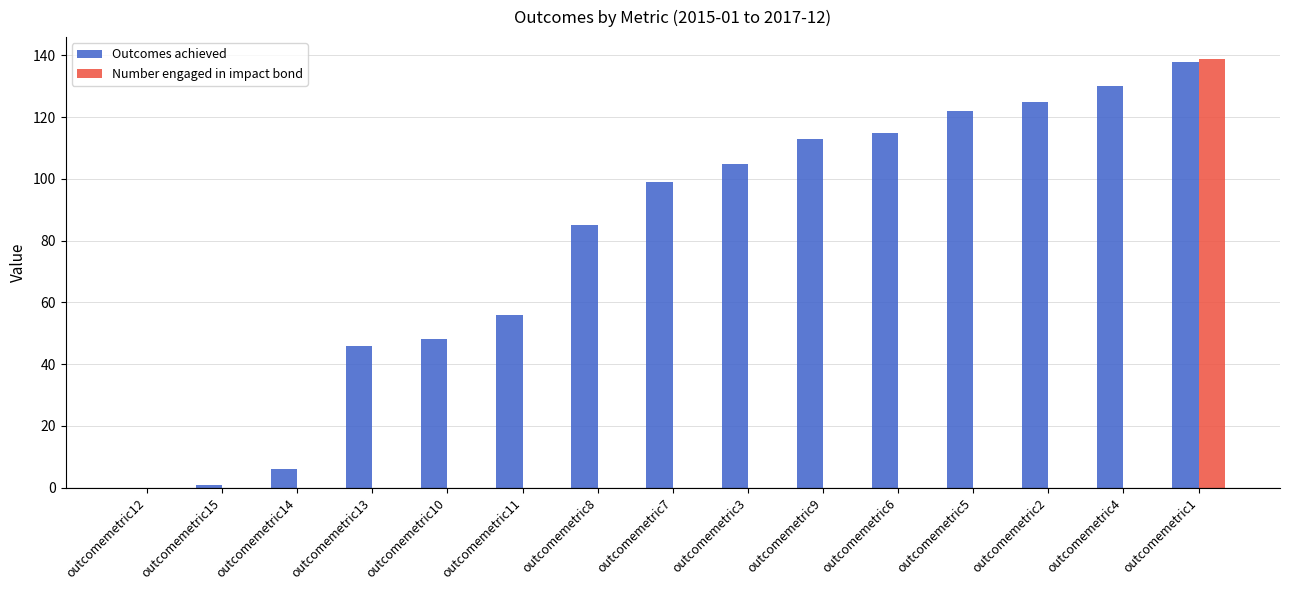

The Number engaged in impact bond series shows 0 at outcomemetric5. True or false?

True